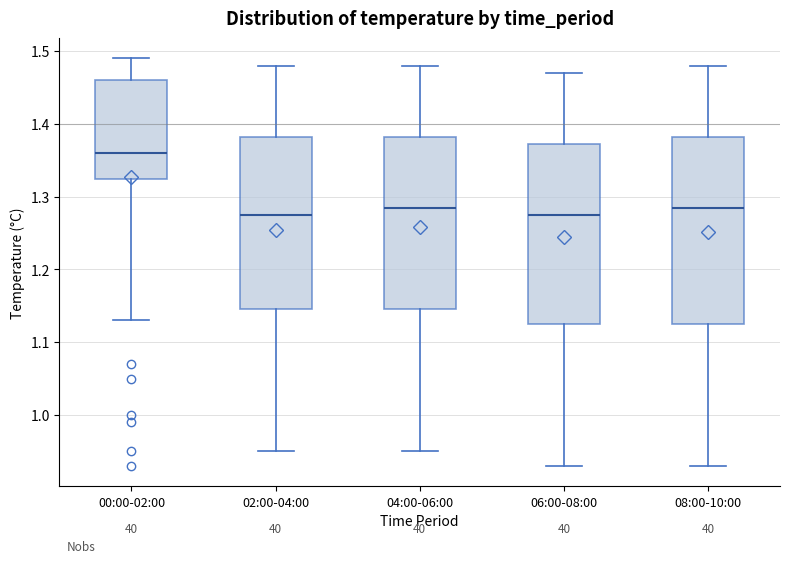

Reading left to right, read every box against the y-axis: the position of its median line, the range the box covers, and the ends of its whiskers. The values are not printed on the chart, so give them approximately, as read against the axis.

00:00-02:00: median 1.36, box 1.33 to 1.46, whiskers 1.13 to 1.49
02:00-04:00: median 1.28, box 1.15 to 1.38, whiskers 0.95 to 1.48
04:00-06:00: median 1.29, box 1.15 to 1.38, whiskers 0.95 to 1.48
06:00-08:00: median 1.28, box 1.13 to 1.37, whiskers 0.93 to 1.47
08:00-10:00: median 1.29, box 1.13 to 1.38, whiskers 0.93 to 1.48